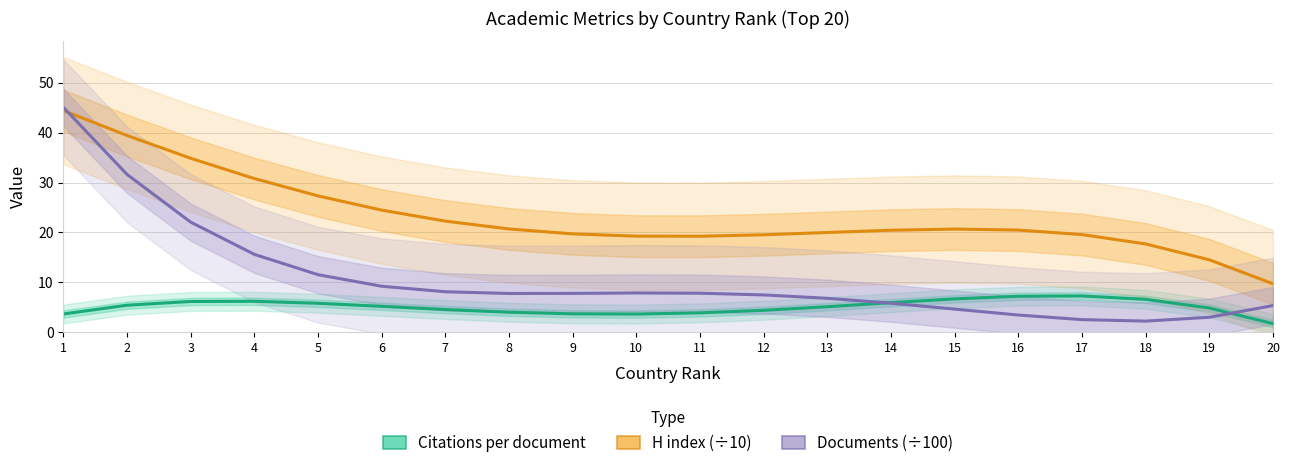

Reading left to right, transcribe all the data shown in this chart.

Citations per document: 1=3.7	2=5.5	3=6.2	4=6.2	5=5.8	6=5.2	7=4.6	8=4.0	9=3.7	10=3.7	11=3.9	12=4.4	13=5.1	14=6.0	15=6.7	16=7.2	17=7.3	18=6.6	19=4.9	20=1.8
H index (÷10): 1=44.4	2=39.4	3=34.8	4=30.8	5=27.3	6=24.5	7=22.3	8=20.7	9=19.7	10=19.3	11=19.2	12=19.5	13=20.0	14=20.4	15=20.7	16=20.5	17=19.6	18=17.7	19=14.5	20=9.7
Documents (÷100): 1=45.0	2=31.6	3=22.1	4=15.6	5=11.6	6=9.2	7=8.1	8=7.8	9=7.8	10=7.9	11=7.8	12=7.5	13=6.8	14=5.9	15=4.7	16=3.5	17=2.6	18=2.3	19=3.0	20=5.4